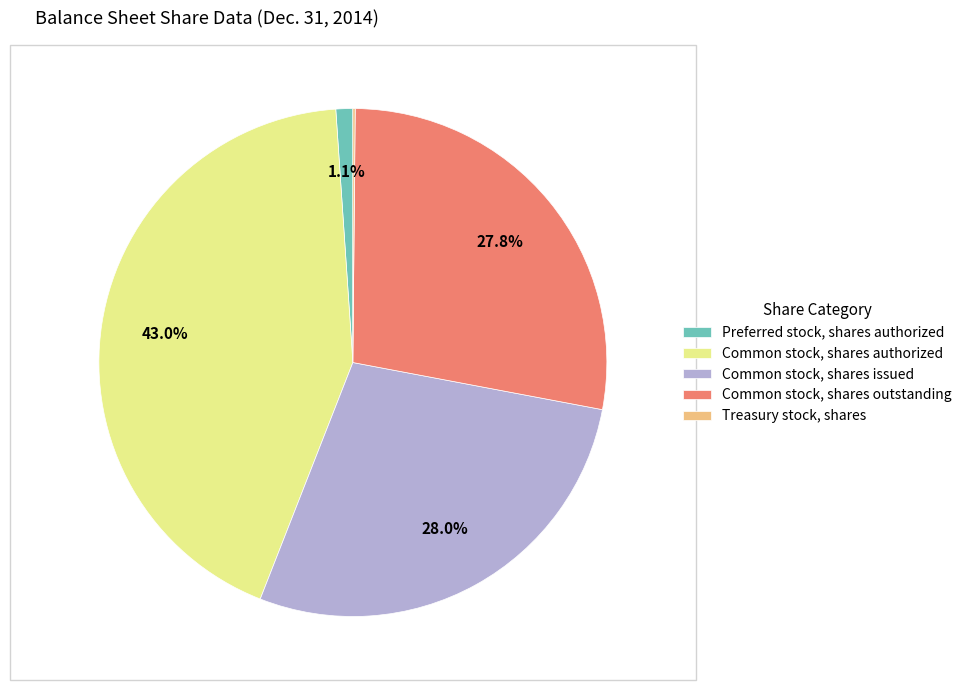

Which has a higher value, Common stock, shares outstanding or Preferred stock, shares authorized?

Common stock, shares outstanding